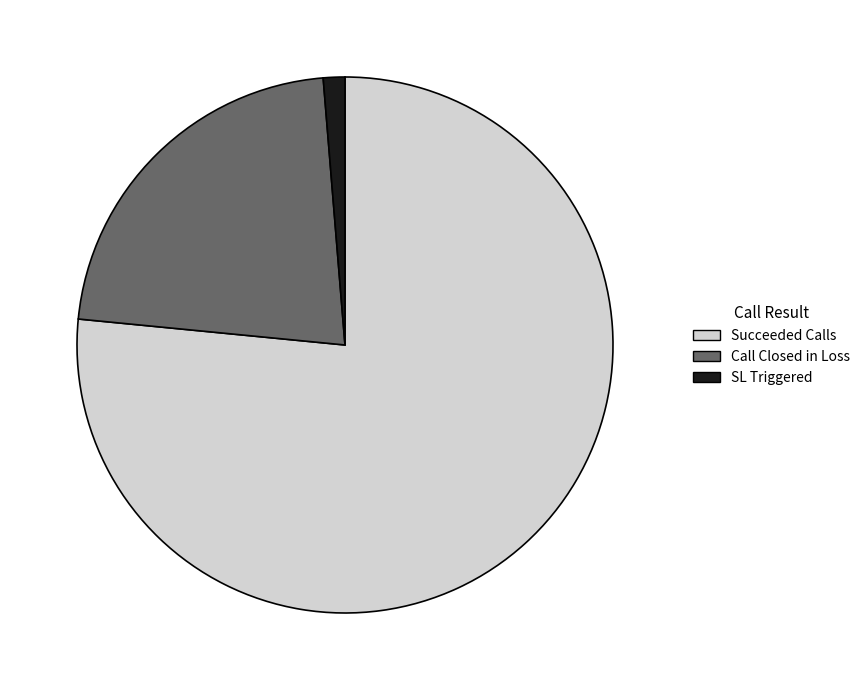

Which category has the smallest portion of the pie?

SL Triggered